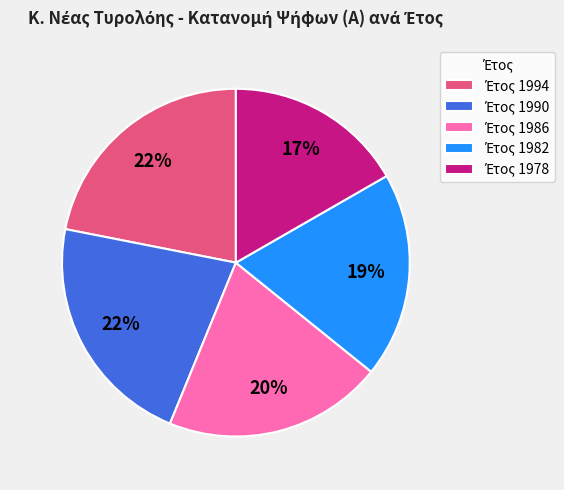

To the nearest percent, what is the difference between the largest and smallest slice percentages?

5%